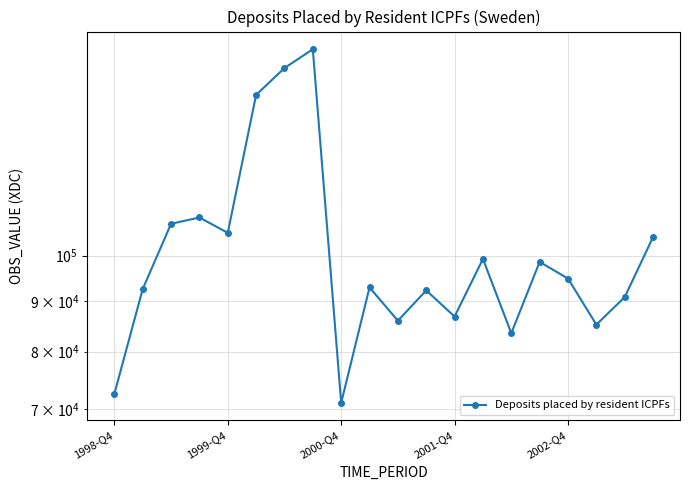

How many interior local valleys (lower than both neighbors) does the data have?

6